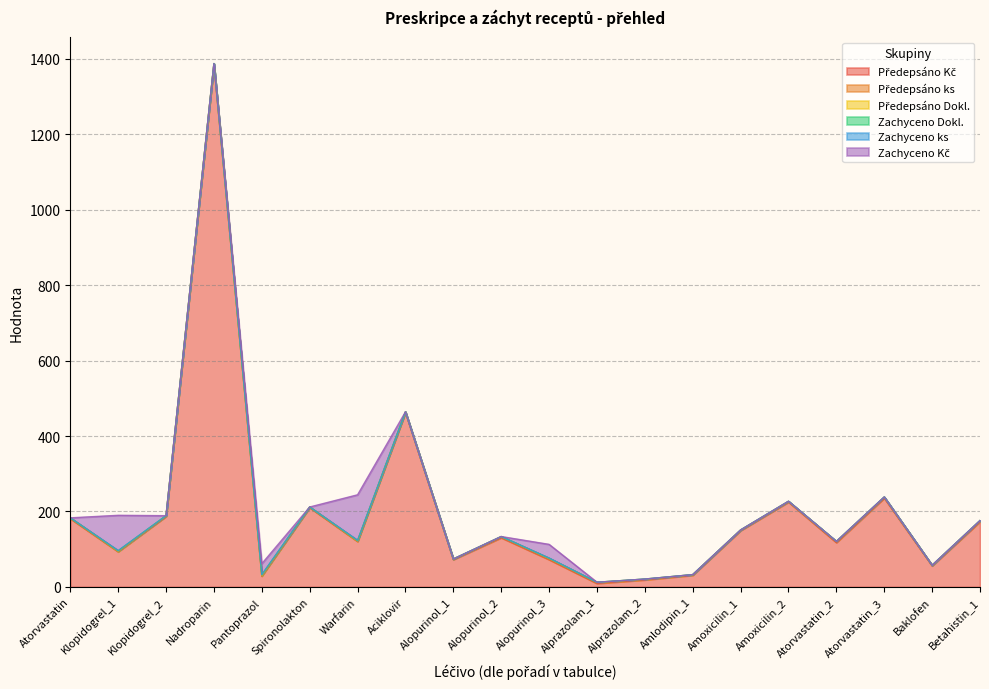

At which category is the sum across all series the highest?

Nadroparin